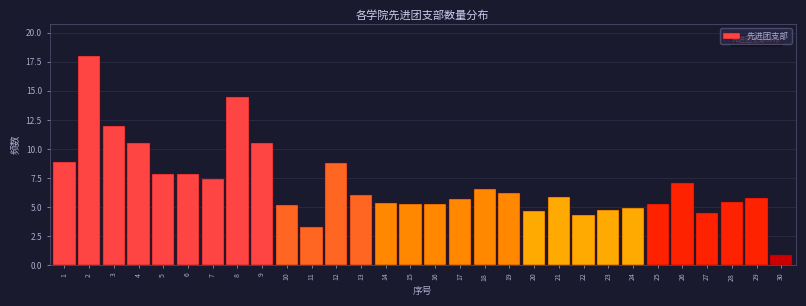

What is the maximum value shown in the chart?

18.0